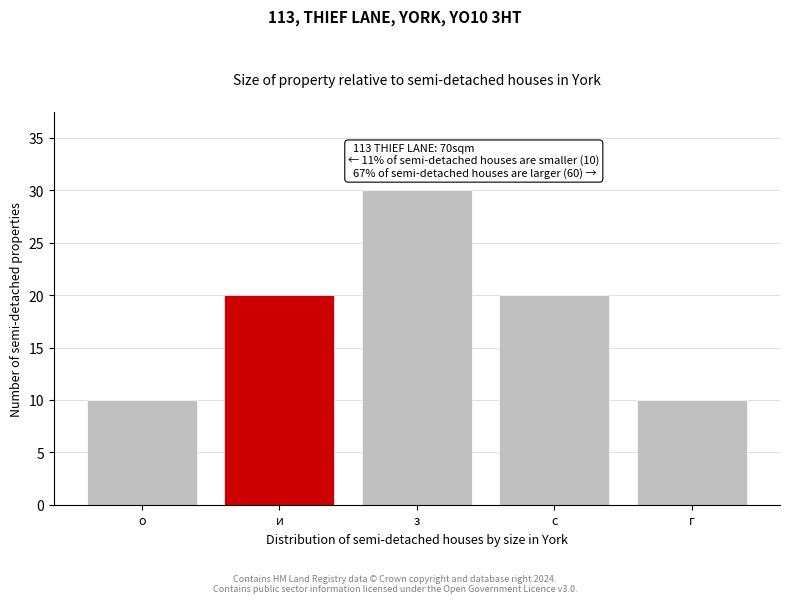

Reading right to left, extract all data points from this chart.

10	20	30	20	10